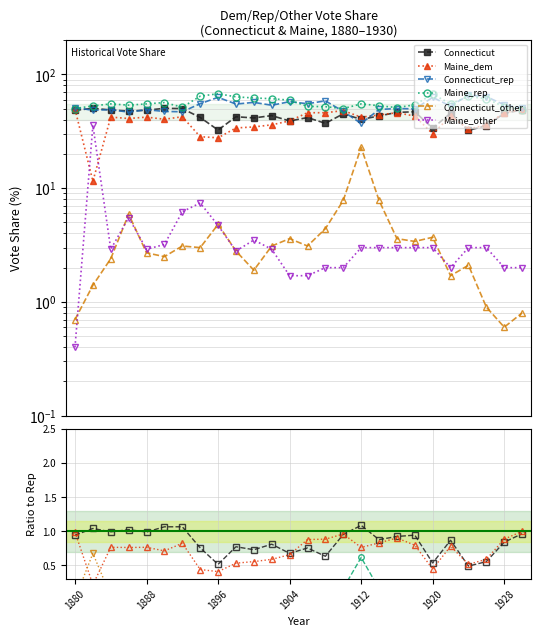

In Maine_rep, how many points are higher than both neighbors (excluding endpoints)?

6